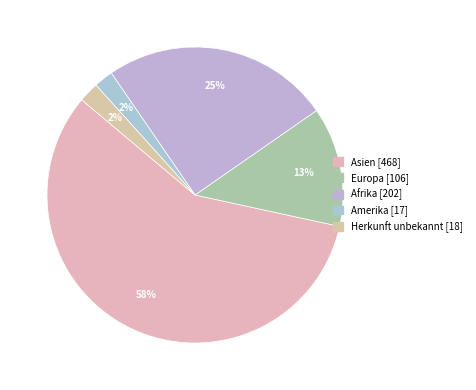

Count the number of slices in the pie.

5